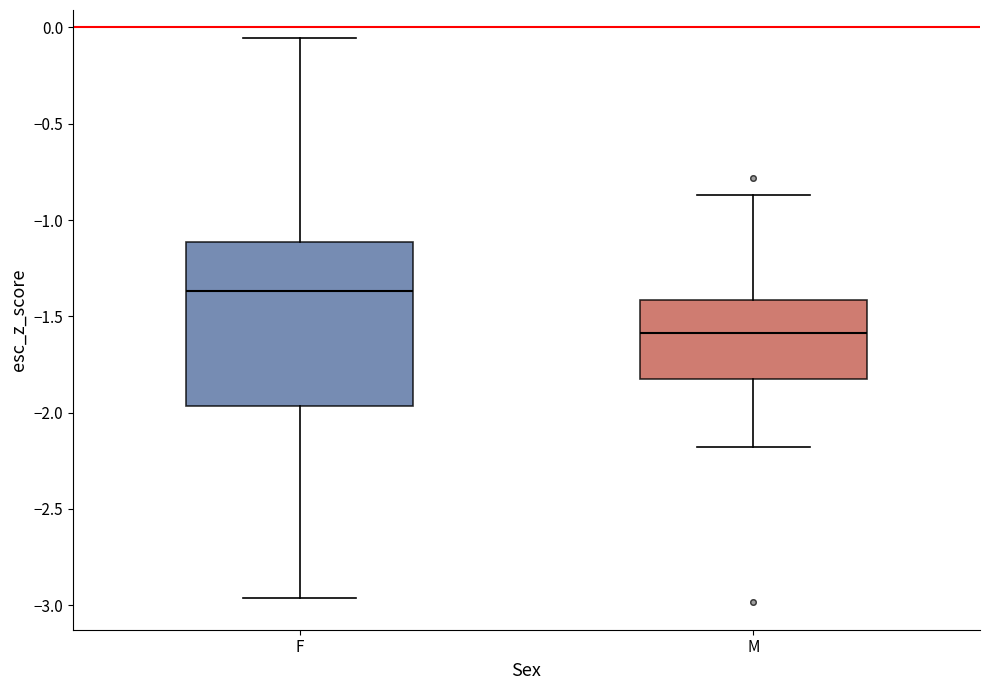

Where does the lower whisker of the box for F end on the y-axis? The values are not printed on the chart, so give them approximately, as read against the axis.

-2.95